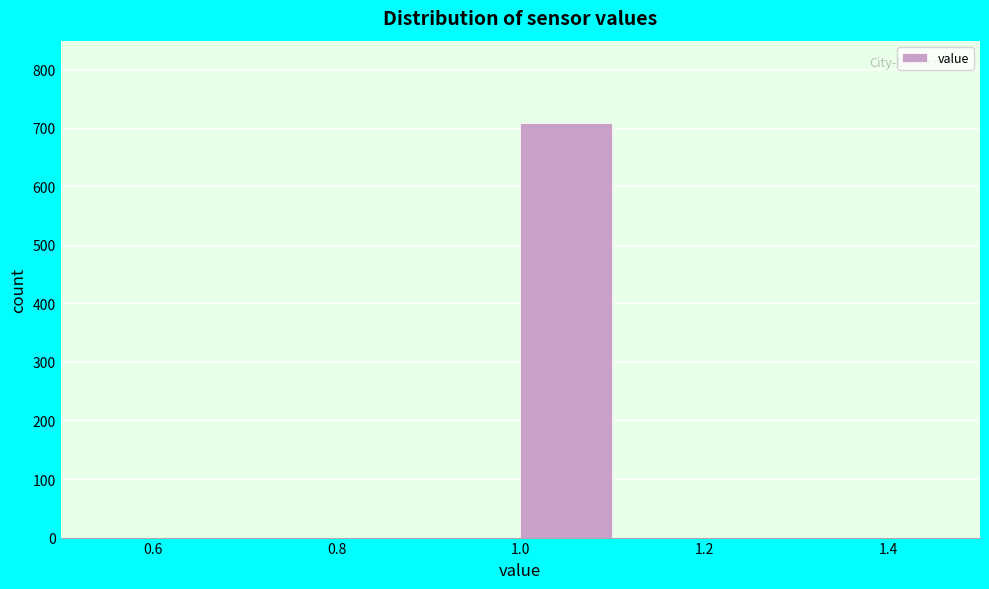

Reading left to right, list every bar in this chart as the range it spans on the x-axis followed by its height. The values are not printed on the chart, so give them approximately, as read against the axis.

0.5 to 0.6: 0
0.6 to 0.7: 0
0.7 to 0.8: 0
0.8 to 0.9: 0
0.9 to 1.0: 0
1.0 to 1.1: 710
1.1 to 1.2: 0
1.2 to 1.3: 0
1.3 to 1.4: 0
1.4 to 1.5: 0